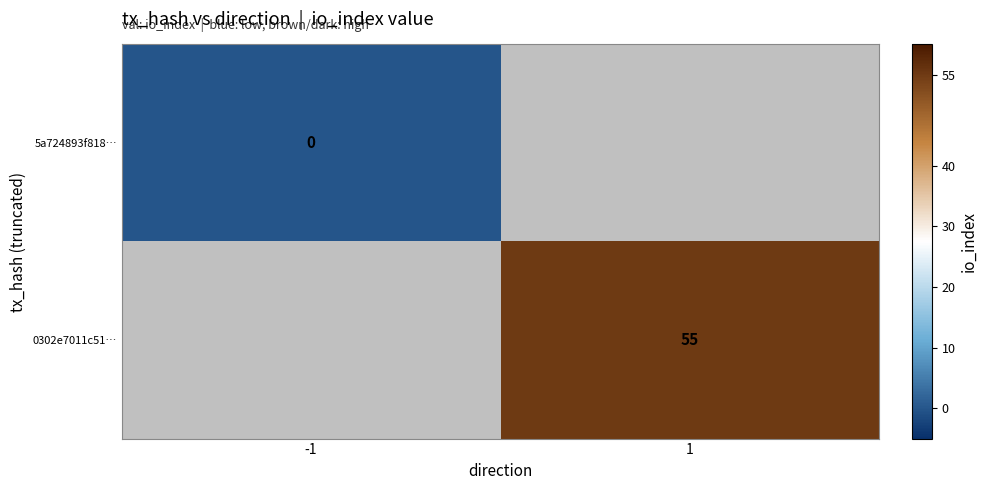

Is the value of 5a724893f818… at -1 greater than the value of 0302e7011c51… at 1?

No